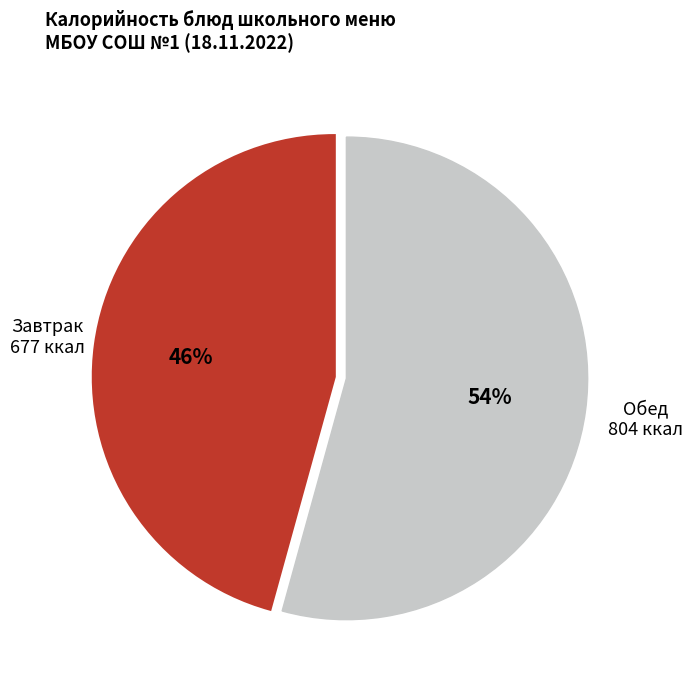

Is there a majority slice in this chart?

Yes